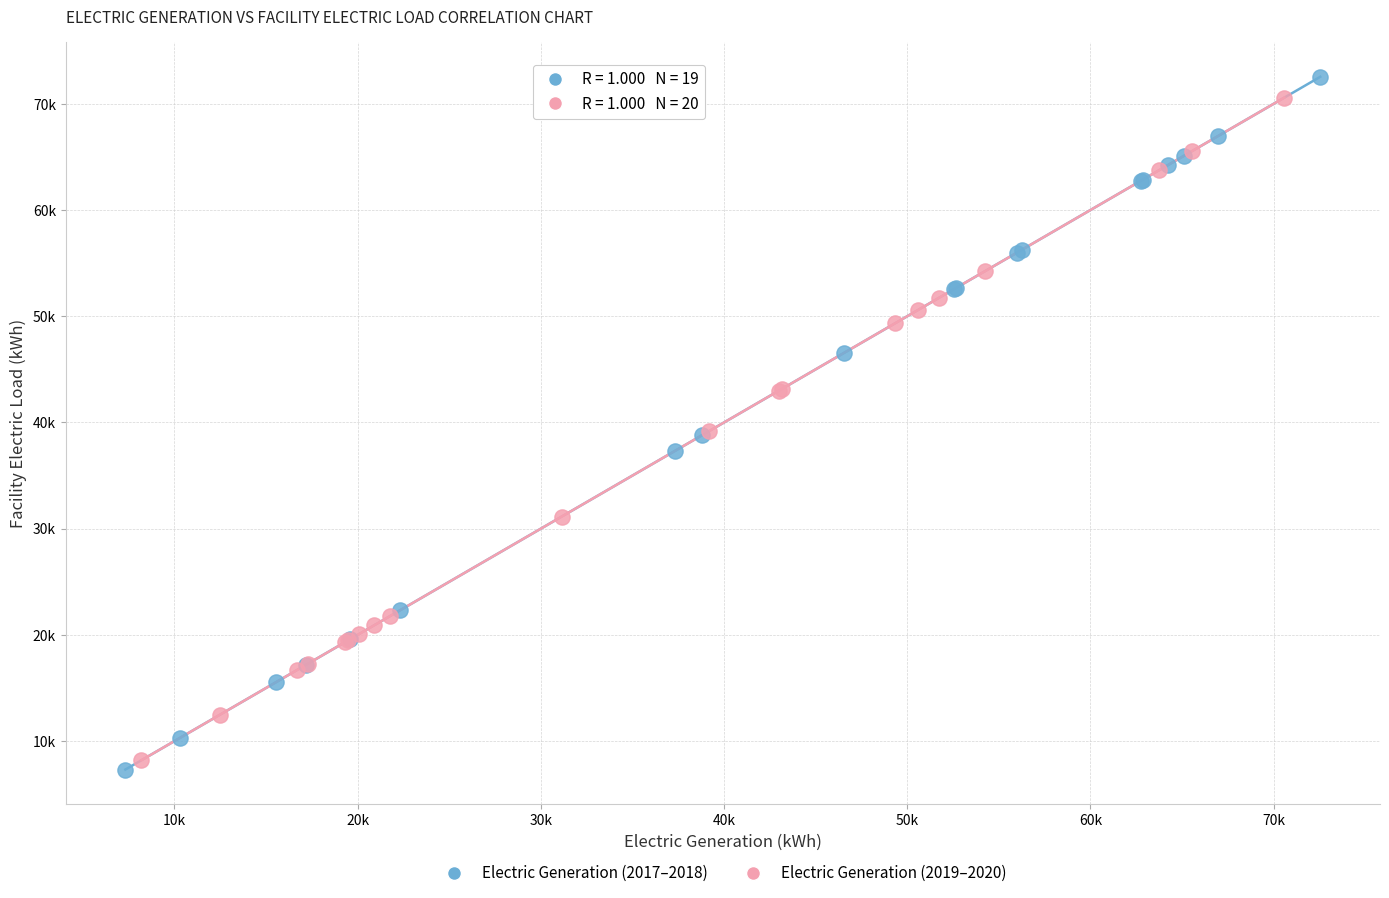

Which series contains the lowest Y value?

Electric Generation (2017–2018)